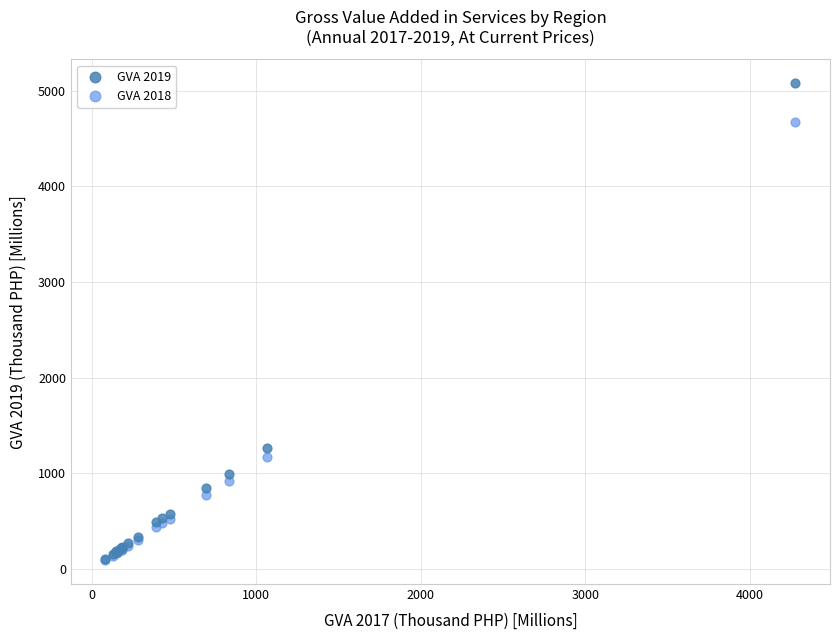

In the GVA 2018 series, what Y value is closest to 2385?

1170.9